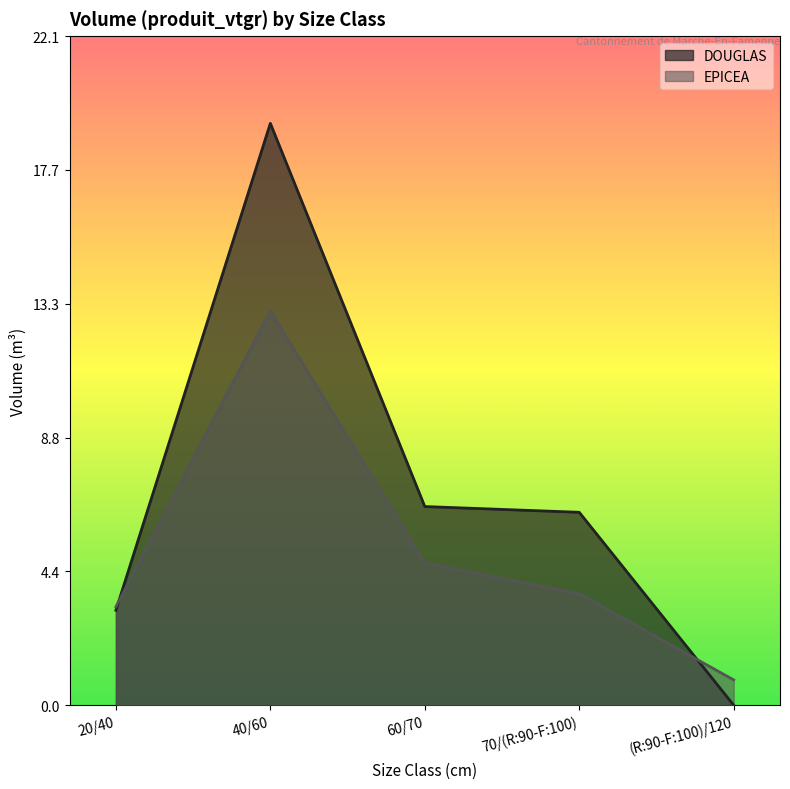

Which series has the widest spread of values?

DOUGLAS